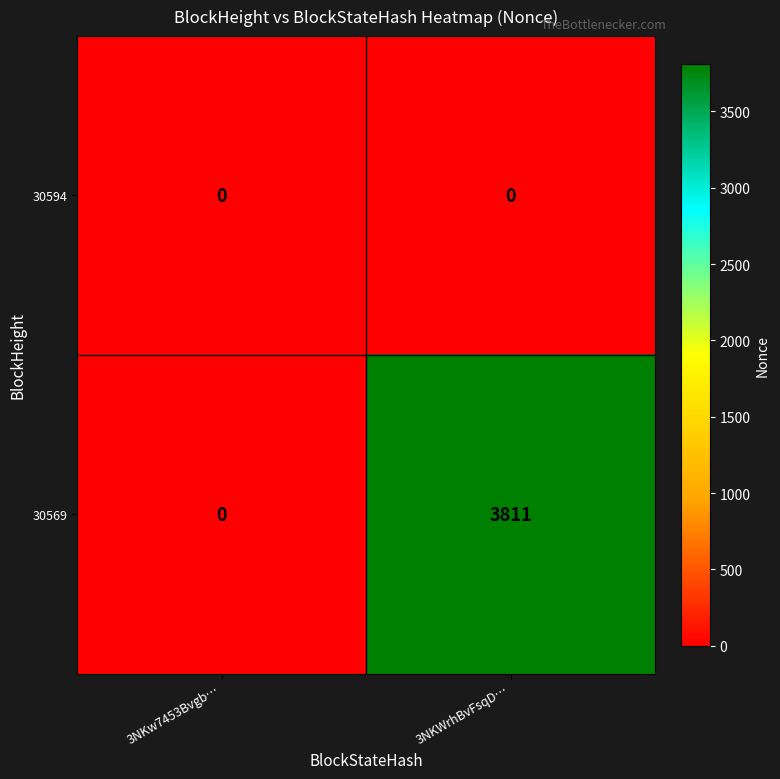

Is the value of 30594 at 3NKWrhBvFsqD… greater than the value of 30569 at 3NKWrhBvFsqD…?

No